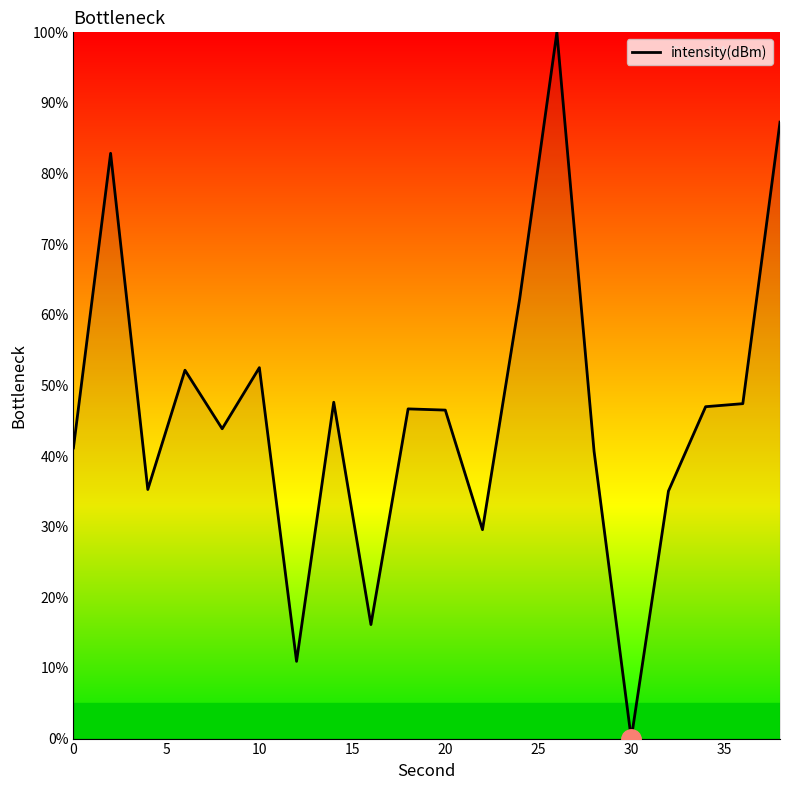

What is the difference between the maximum and minimum values?

100.0